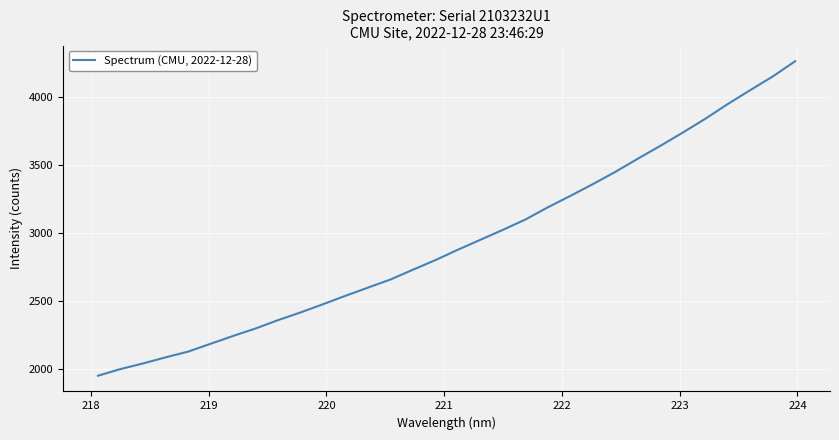

What is the maximum value shown in the chart?

4265.7